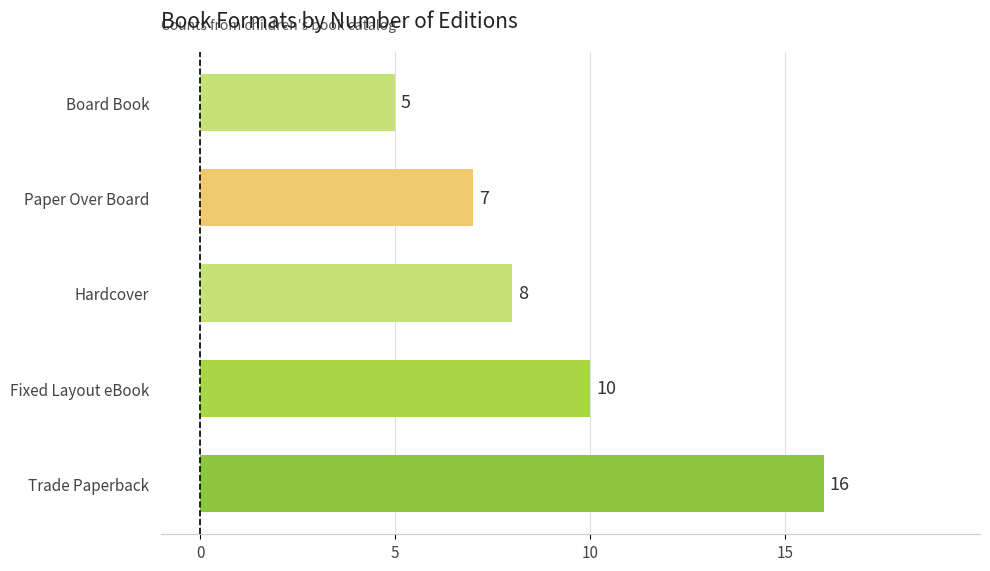

What is the change in value from Trade Paperback to Hardcover?

-8